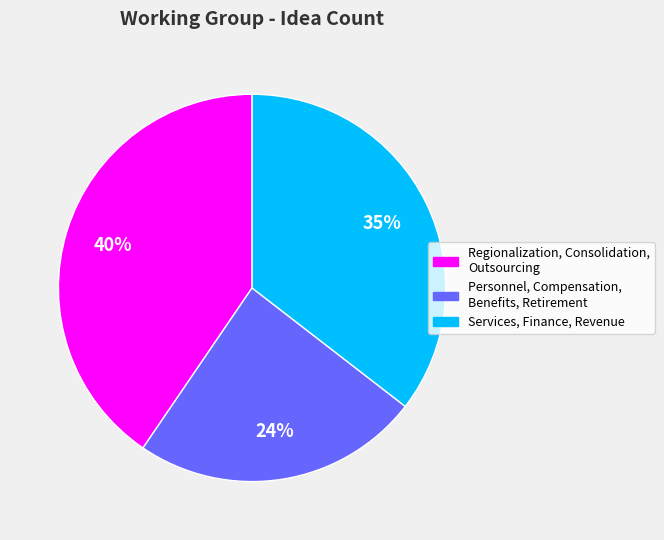

Is there a majority slice in this chart?

No